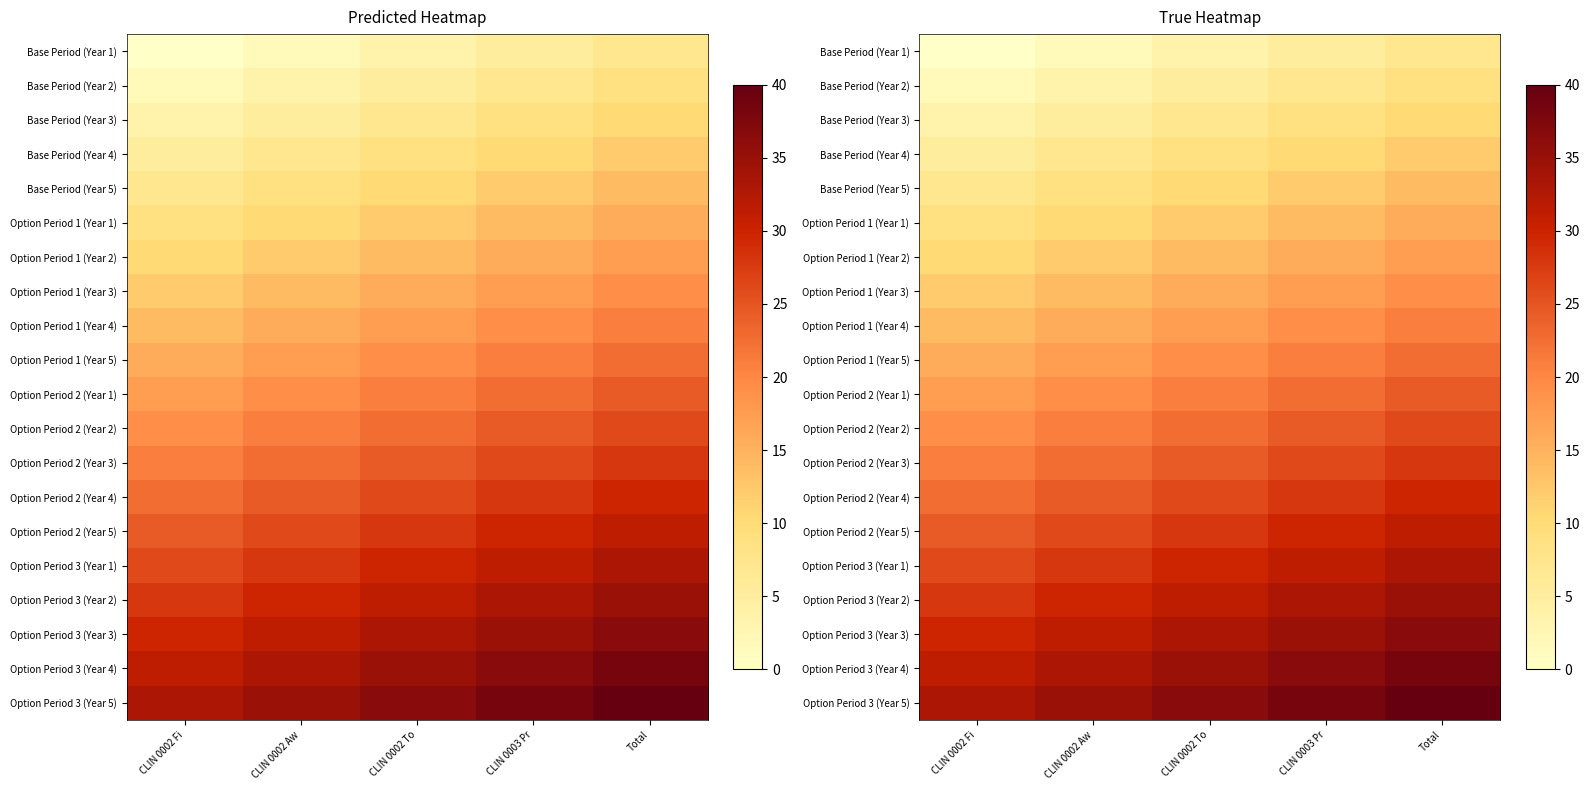

Which series has the largest total across all categories?

Option Period 3 (Year 5)